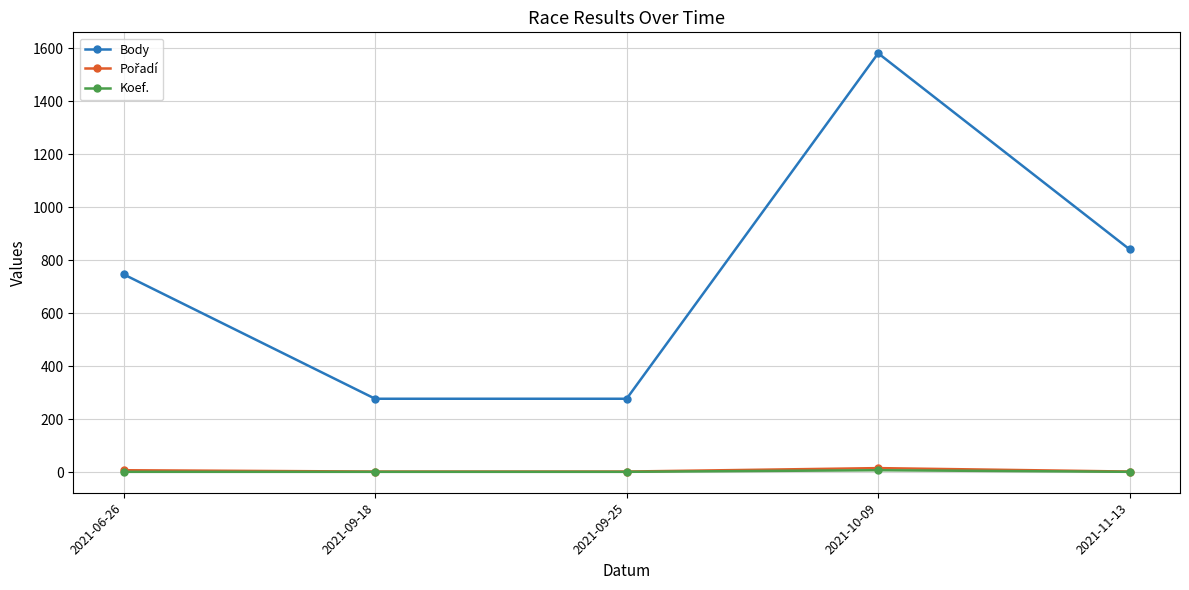

Between 2021-09-25 and 2021-10-09, which series saw the biggest shift?

Body